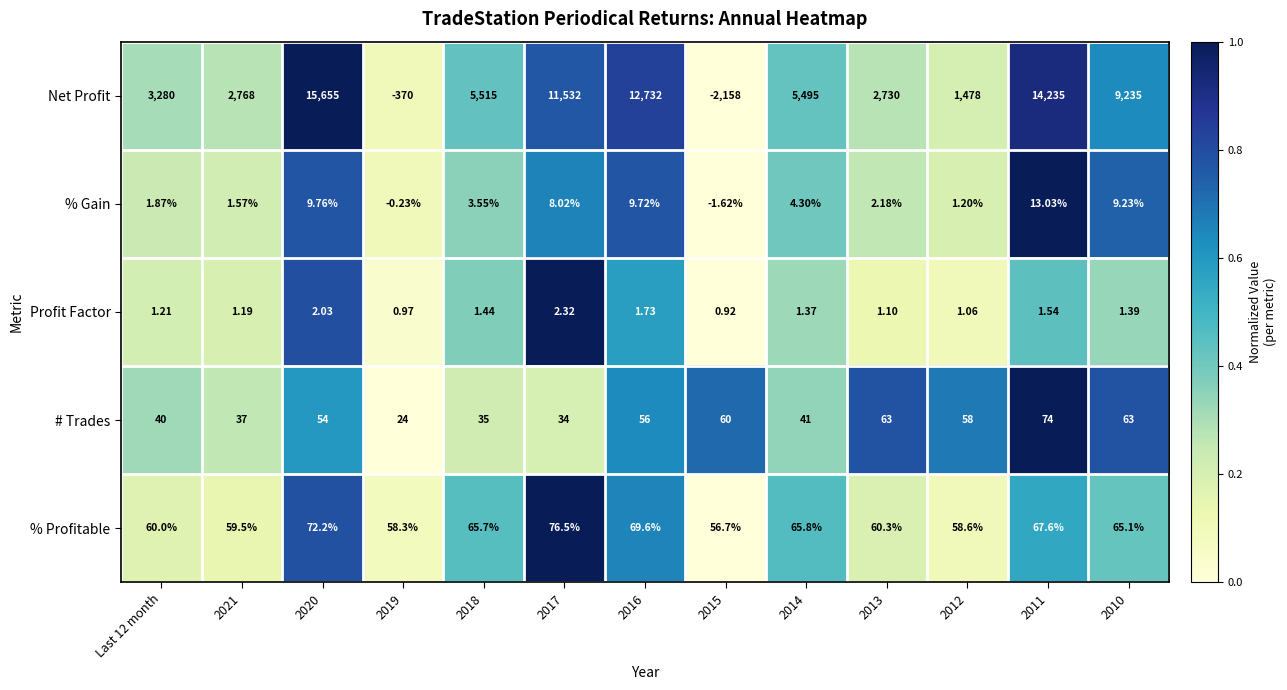

Which series has the largest range (max minus min)?

Net Profit